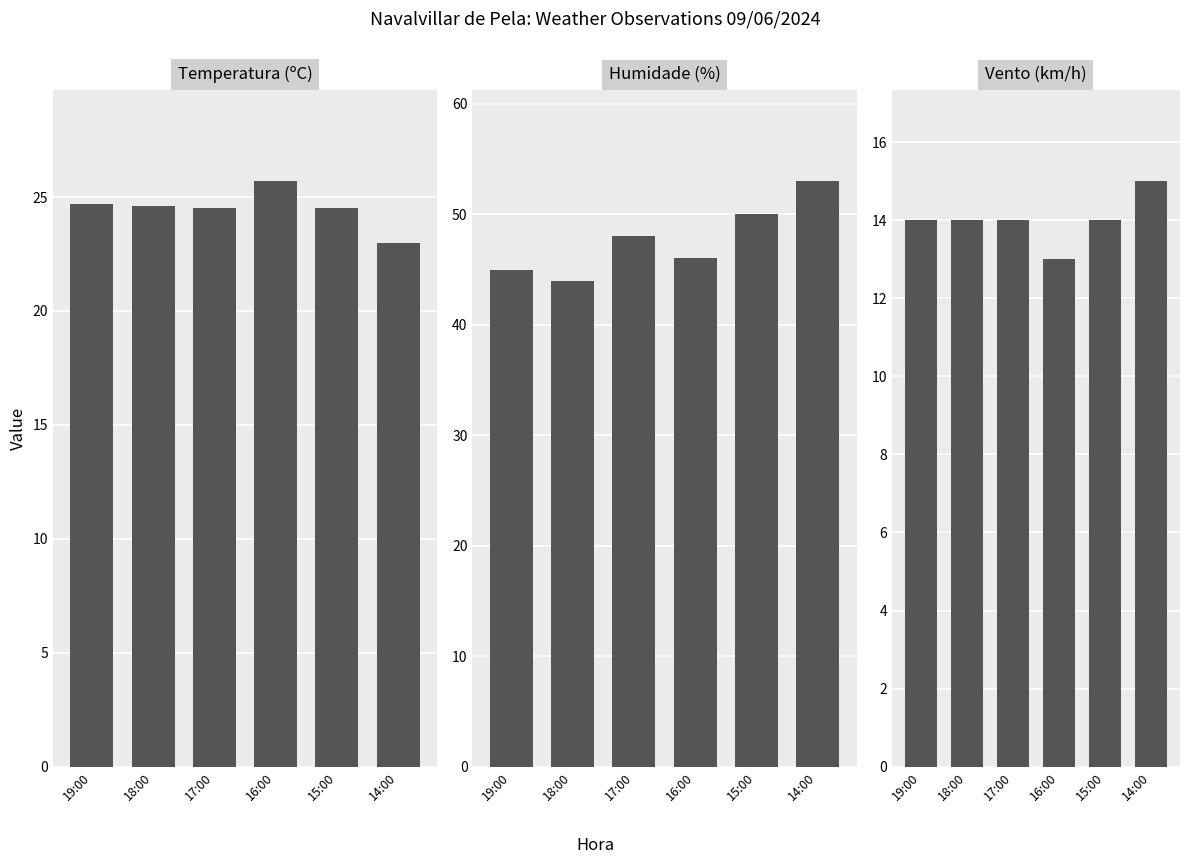

What value does the Humidade (%) series have at 14:00?

53.0